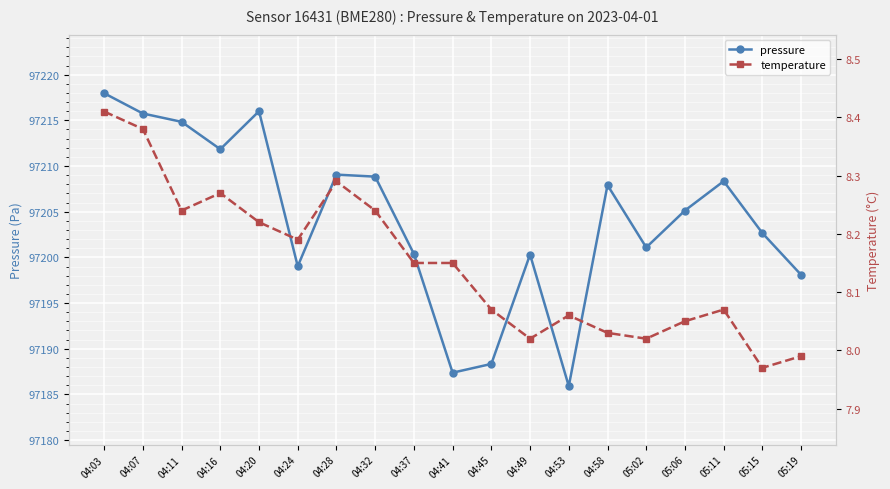

What is the value of the temperature point at the 15th from the left?

8.0